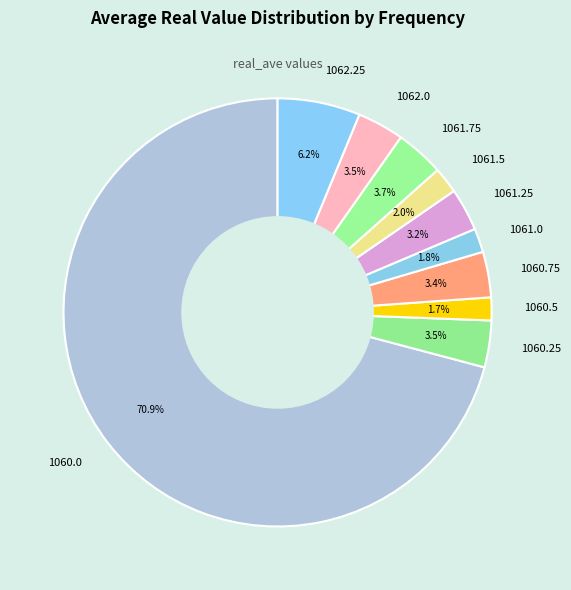

Is there any slice that represents more than half of the pie?

Yes